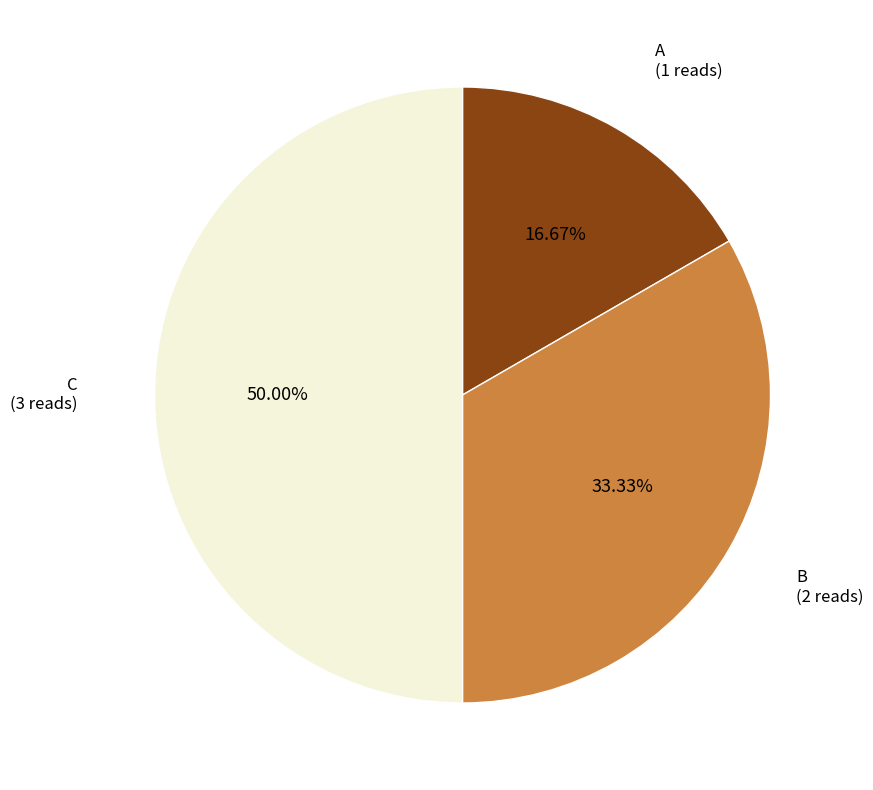

Which category has the biggest portion of the pie?

C